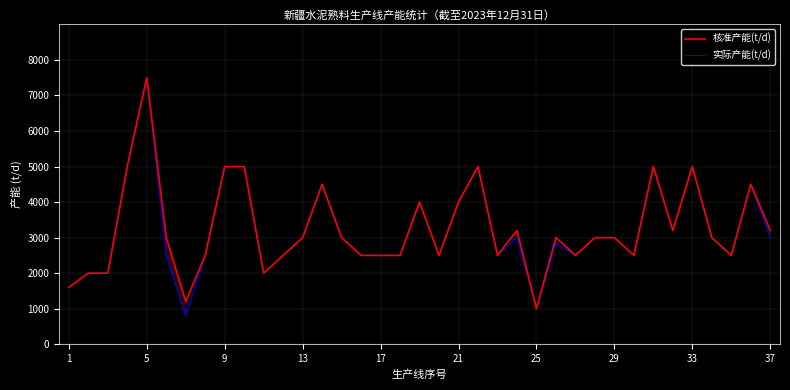

What is the maximum value shown in the chart?

7500